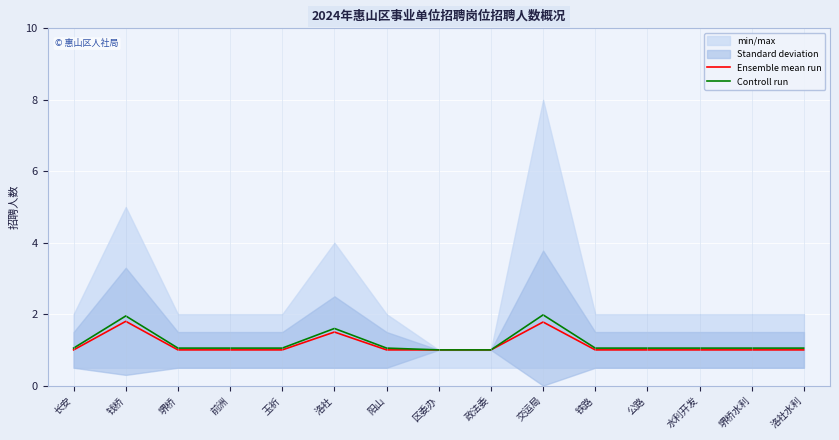

What is the label of the 5th point from the right?

铁路